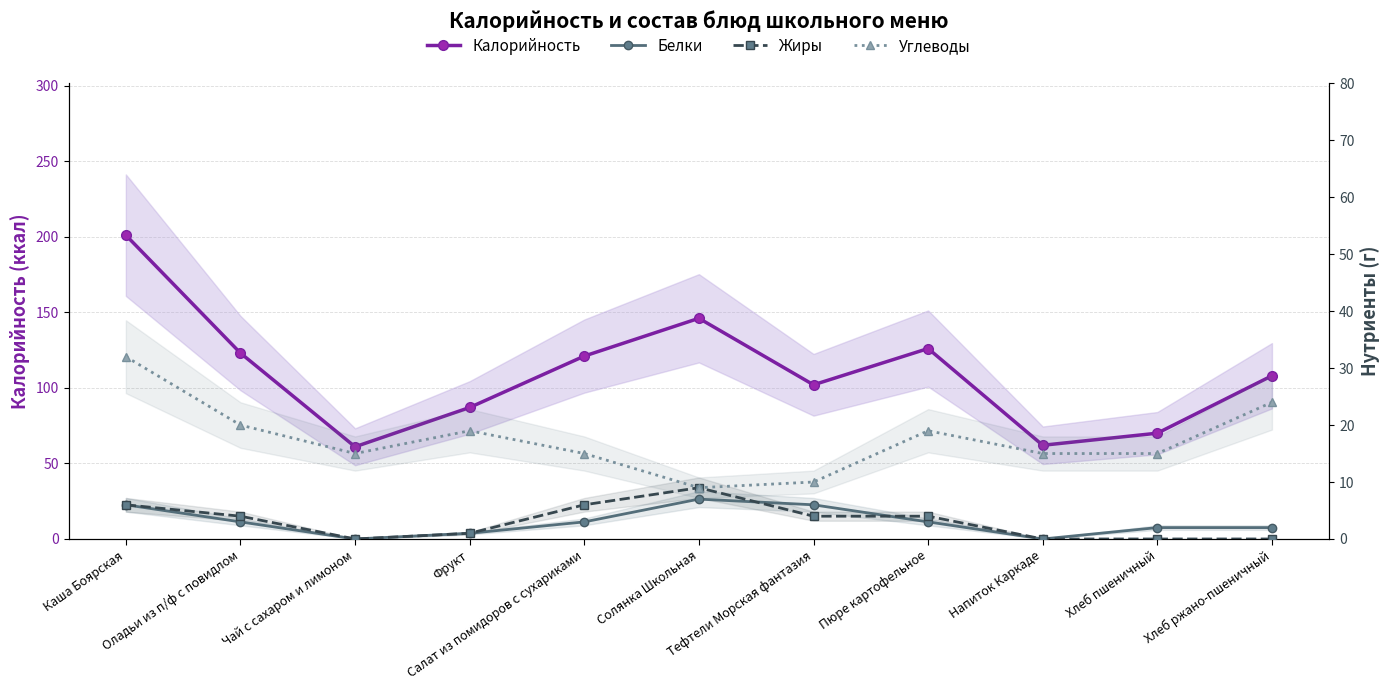

Which series has the largest range (max minus min)?

Калорийность